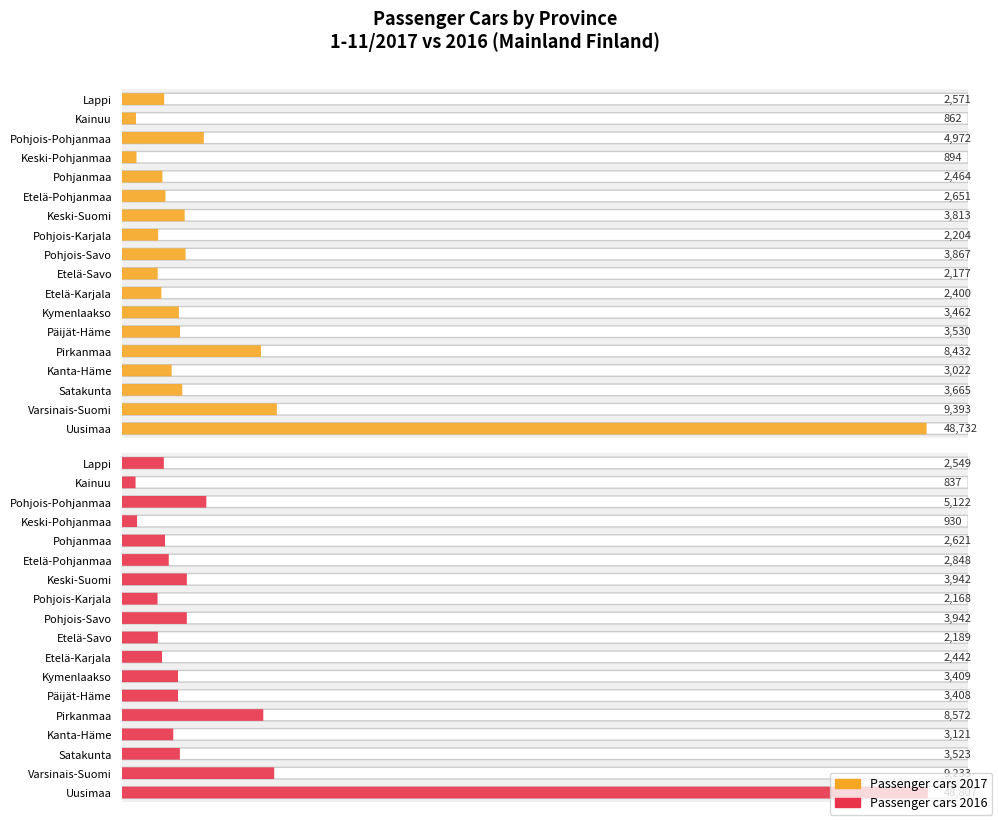

How many groups of bars are there?

18